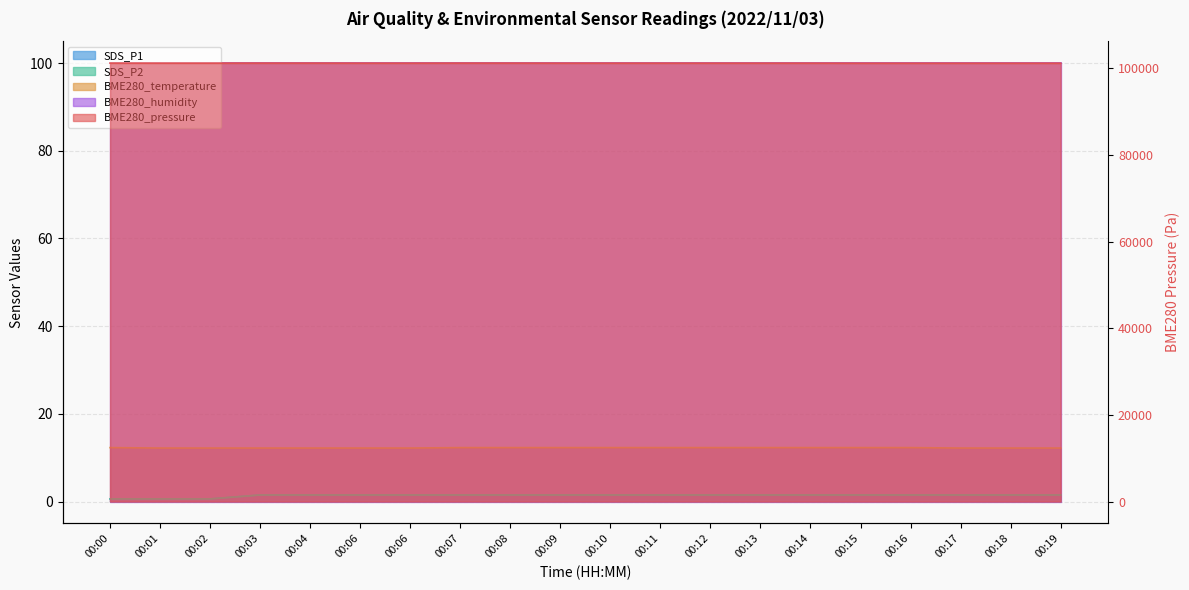

Count the SDS_P1 values in the range 1 to 2.

17